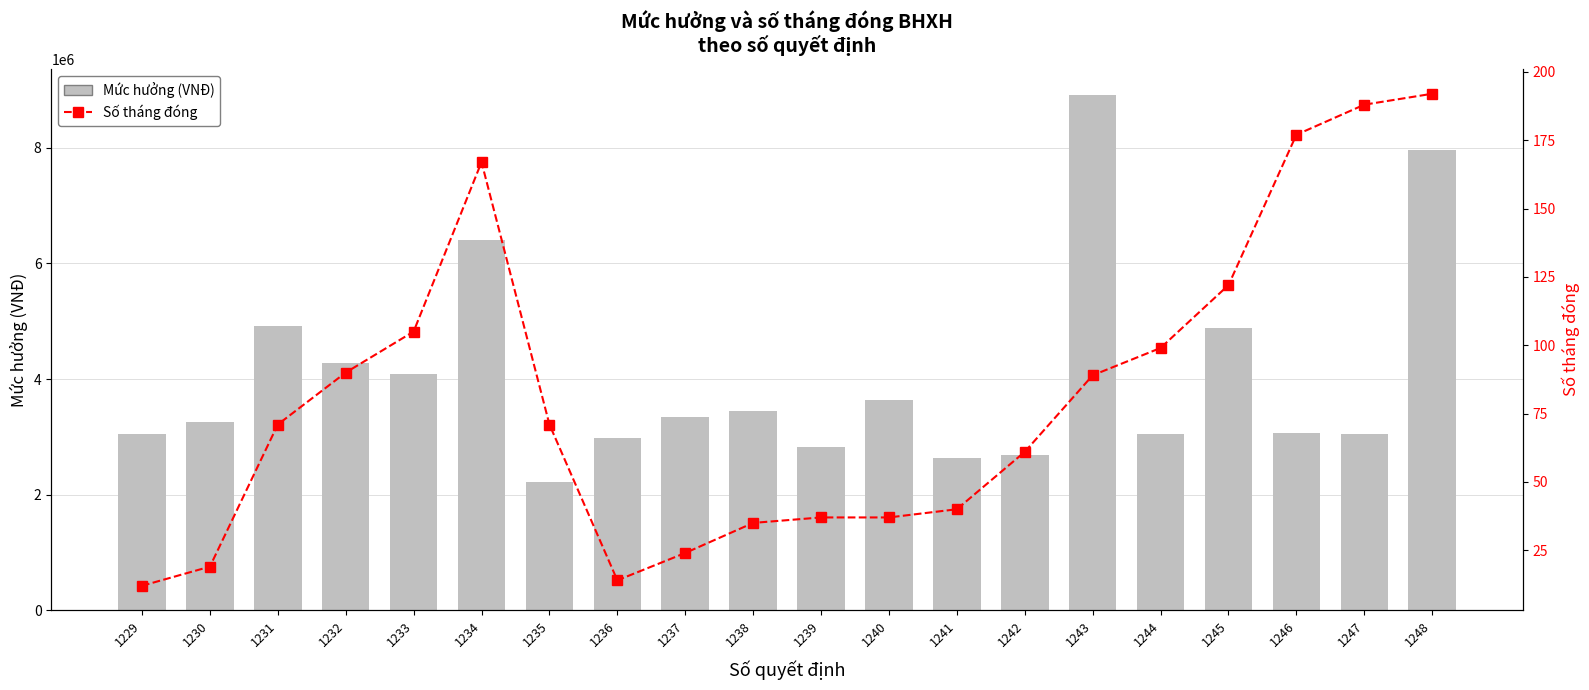

True or false: Mức hưởng (VNĐ) has a value of 4080000 at 1233.

True